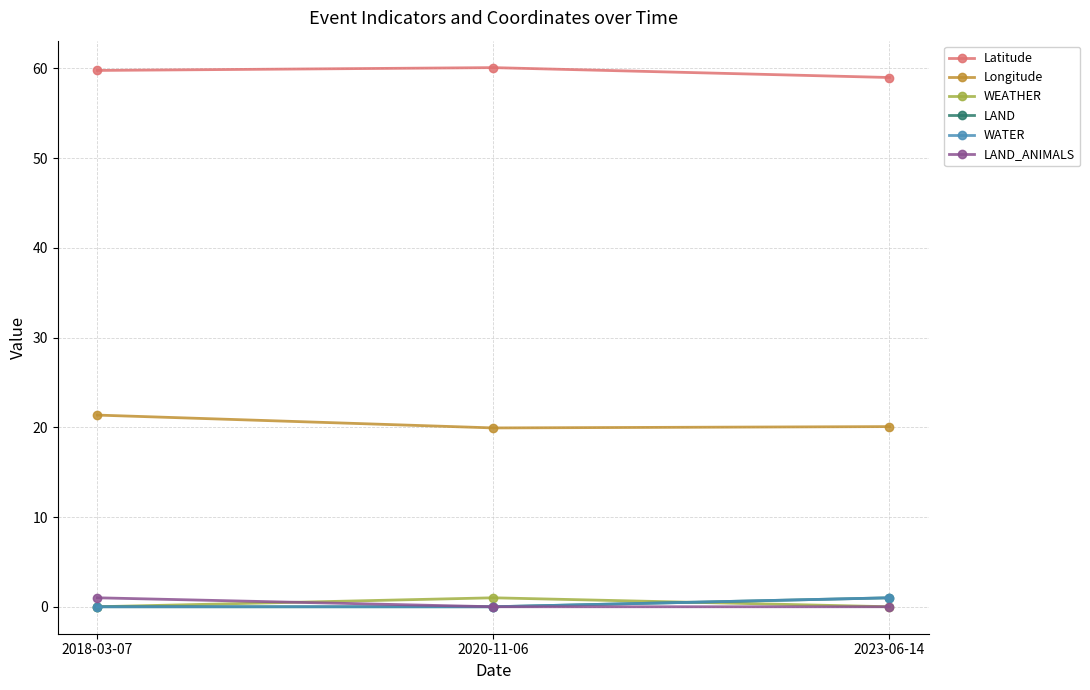

At how many categories does at least one series exceed 50?

3